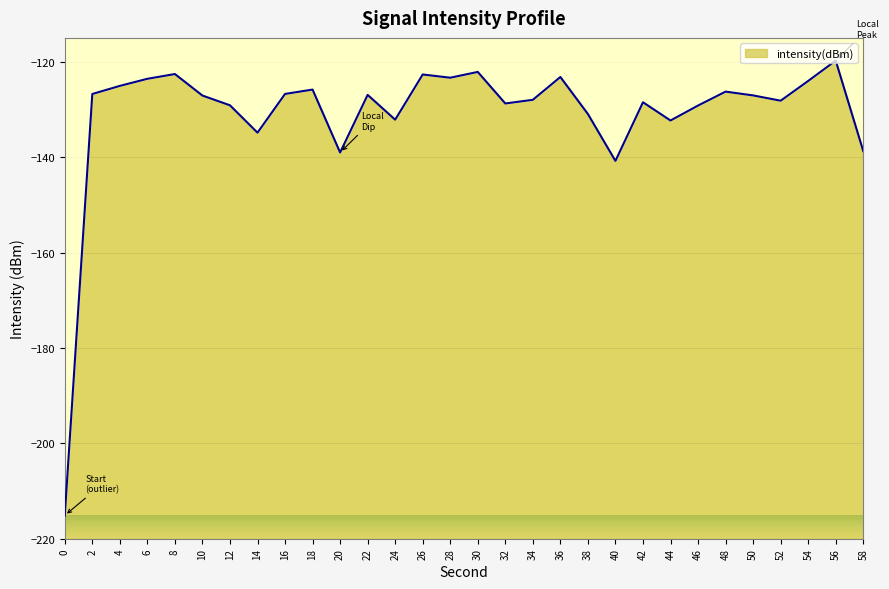

Reading right to left, what are all the values shown in this chart?

-138.7	-119.8	-124.0	-128.2	-127.1	-126.3	-129.2	-132.3	-128.5	-140.8	-131.0	-123.2	-128.0	-128.8	-122.1	-123.4	-122.7	-132.1	-126.9	-139.0	-125.8	-126.8	-134.9	-129.1	-127.1	-122.6	-123.6	-125.1	-126.8	-215.1